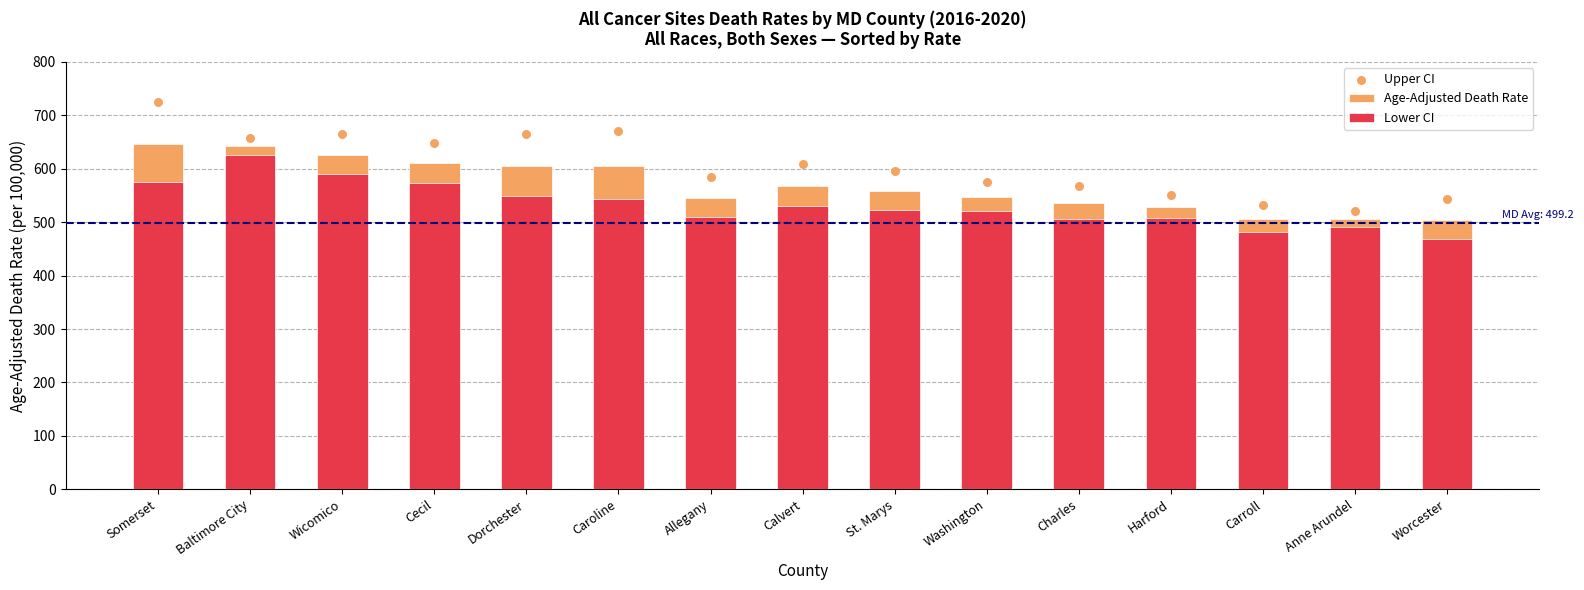

At how many categories does at least one series exceed 695?

1